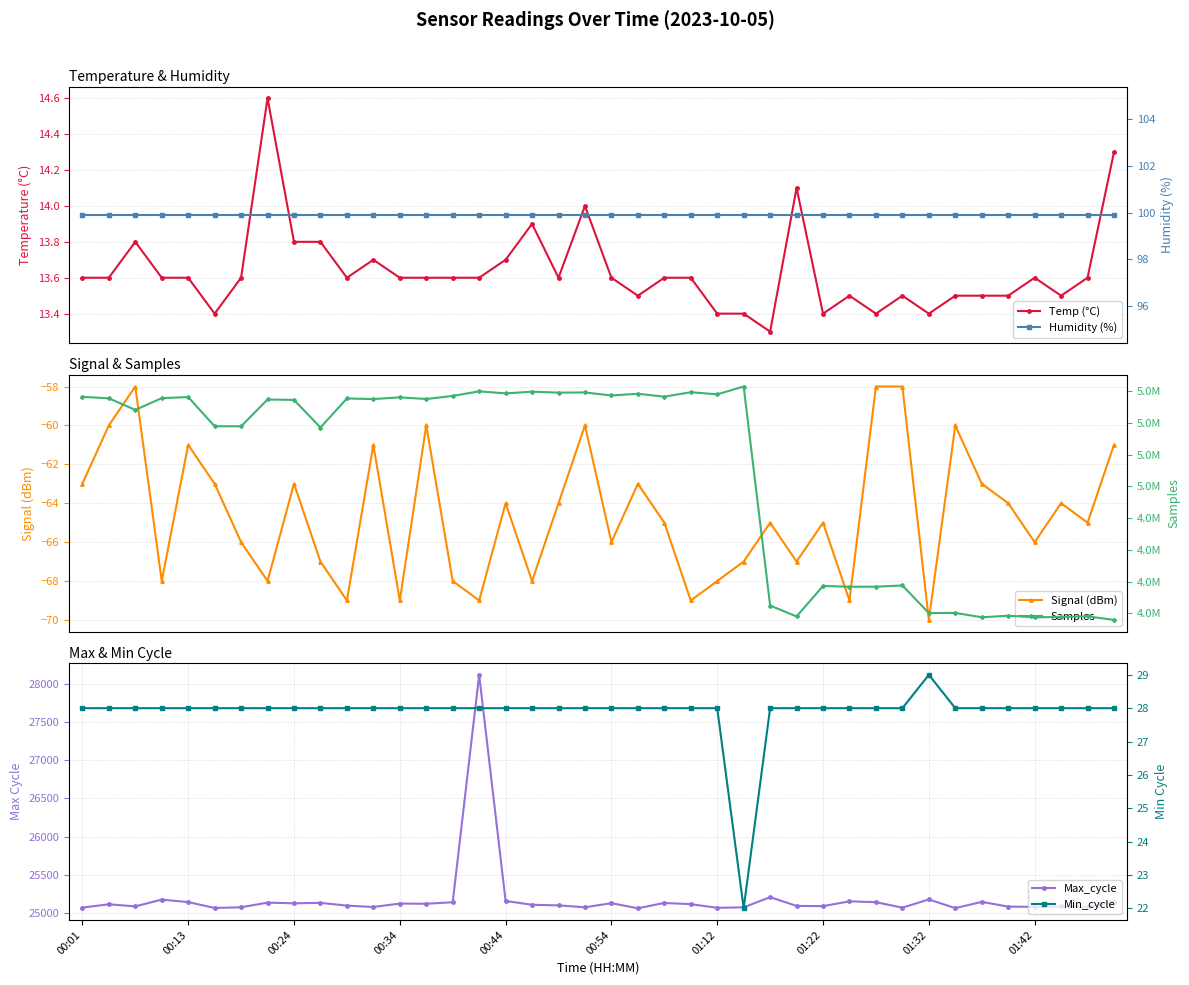

How many categories are shown in the chart?

40